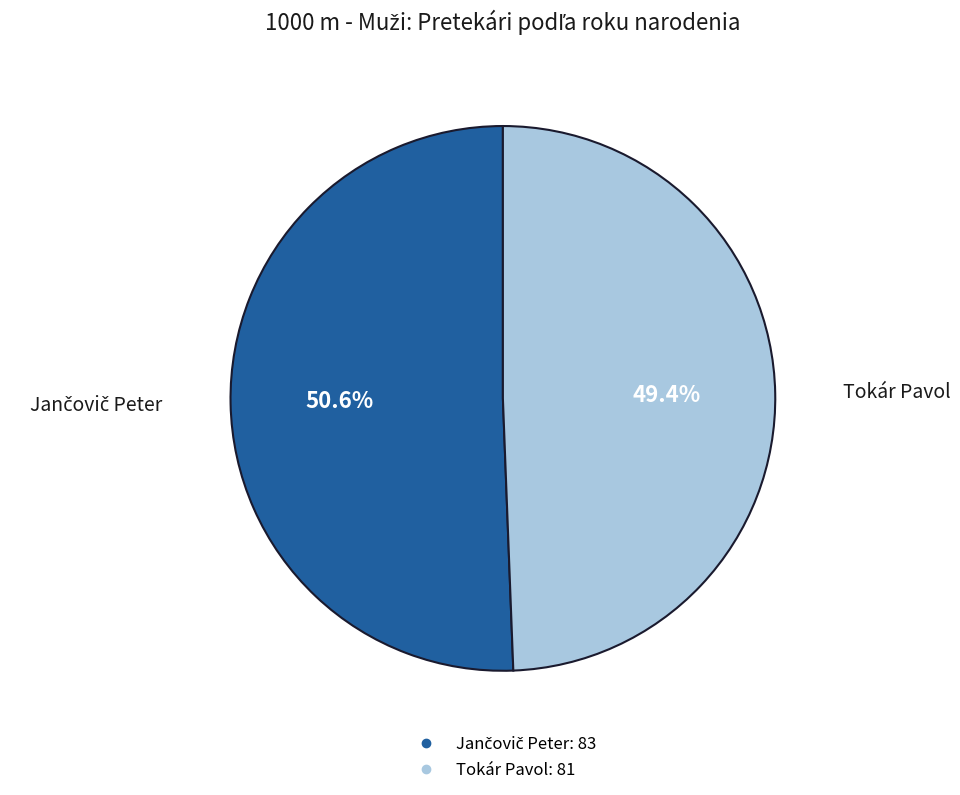

Which category has the smallest portion of the pie?

Tokár Pavol